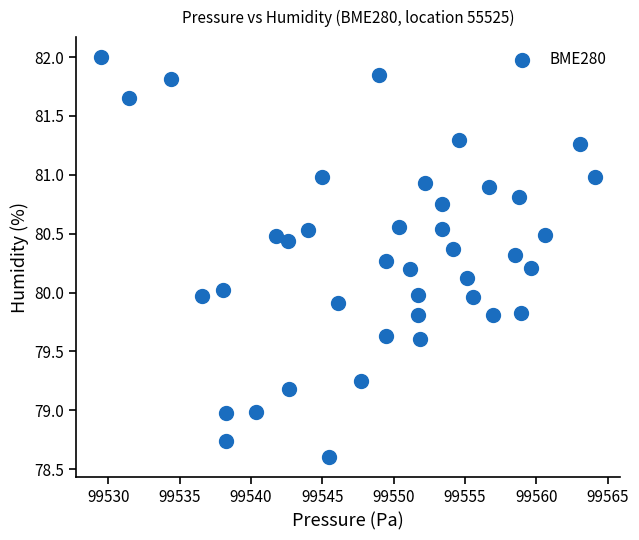

What is the range of Y values (max minus min)?

3.4